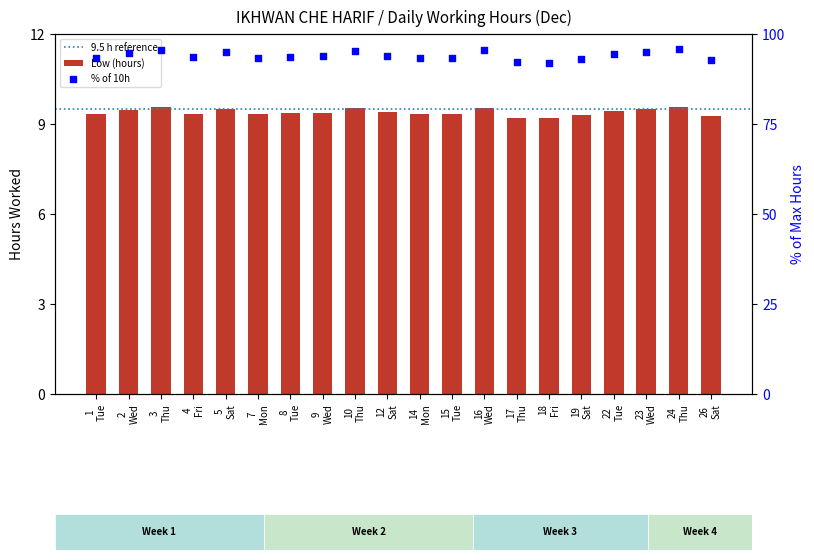

What is the change in value from 12 Sat to 14 Mon?

-0.1